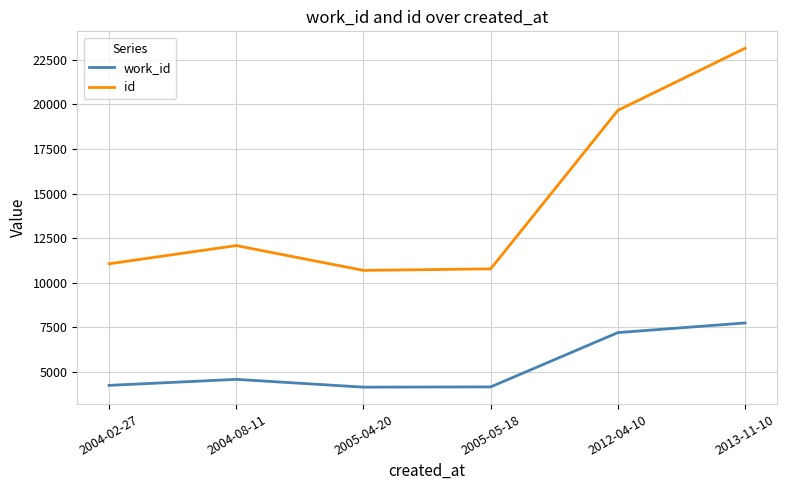

Rank the series at 2004-02-27 from lowest to highest value.

work_id, id